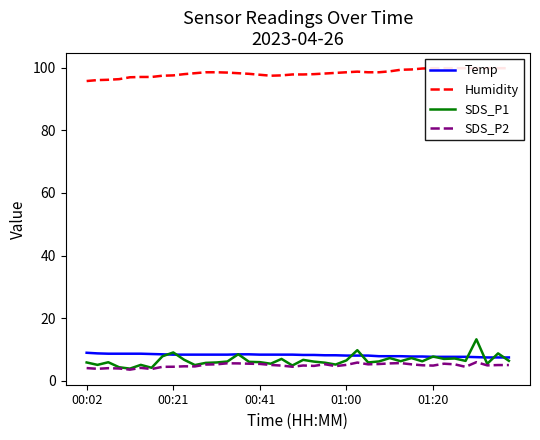

How many lines are shown in the chart?

4